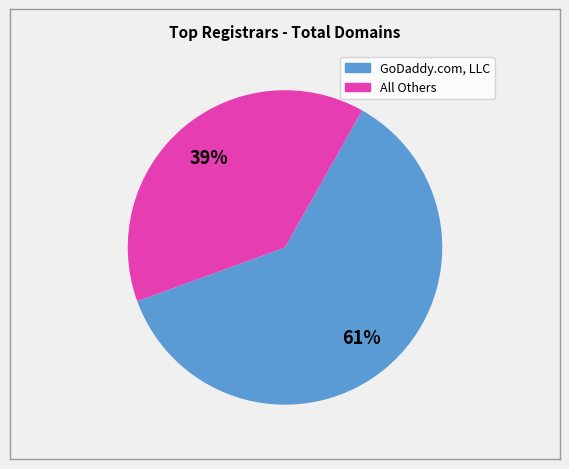

Is there any slice that represents more than half of the pie?

Yes